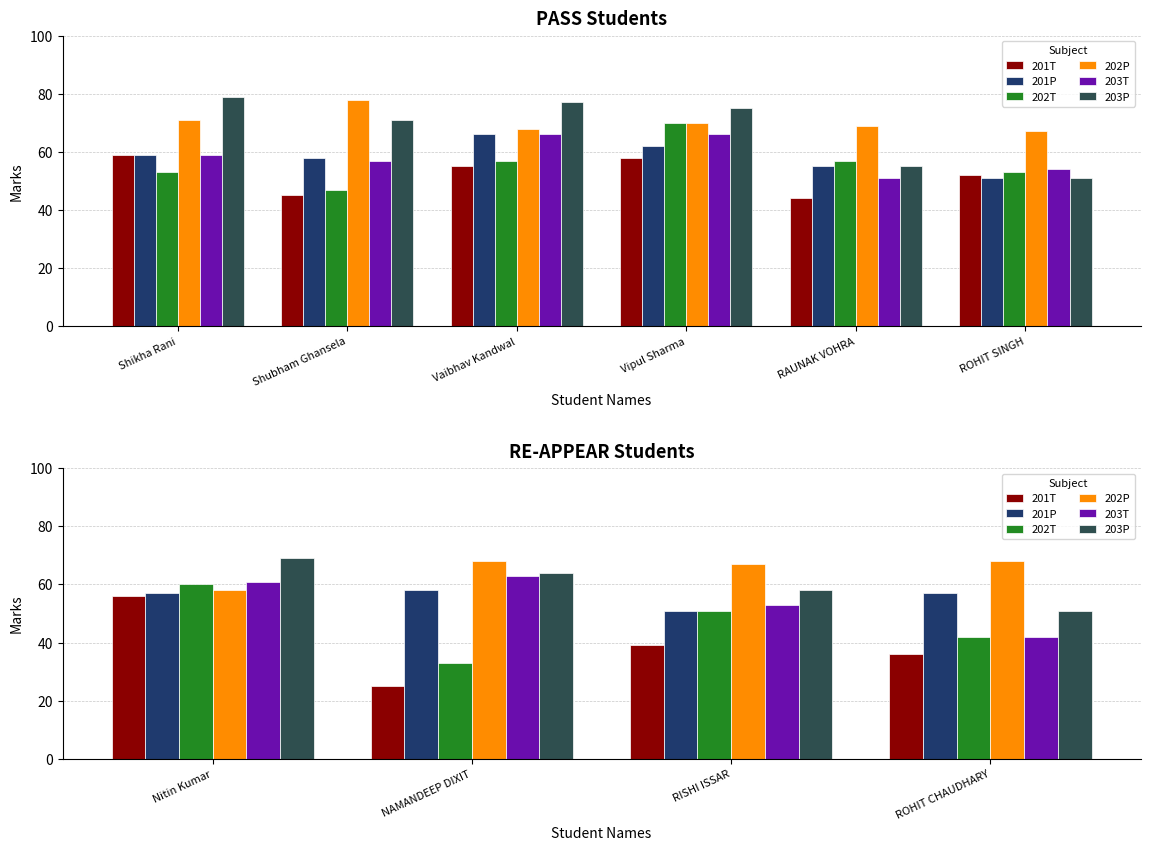

What is the value of the 203T bar at the 1st from the left?

61